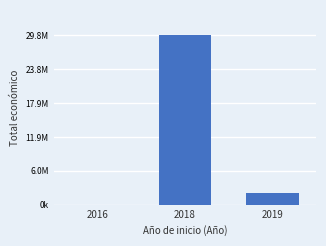

What is the average value?

10611113